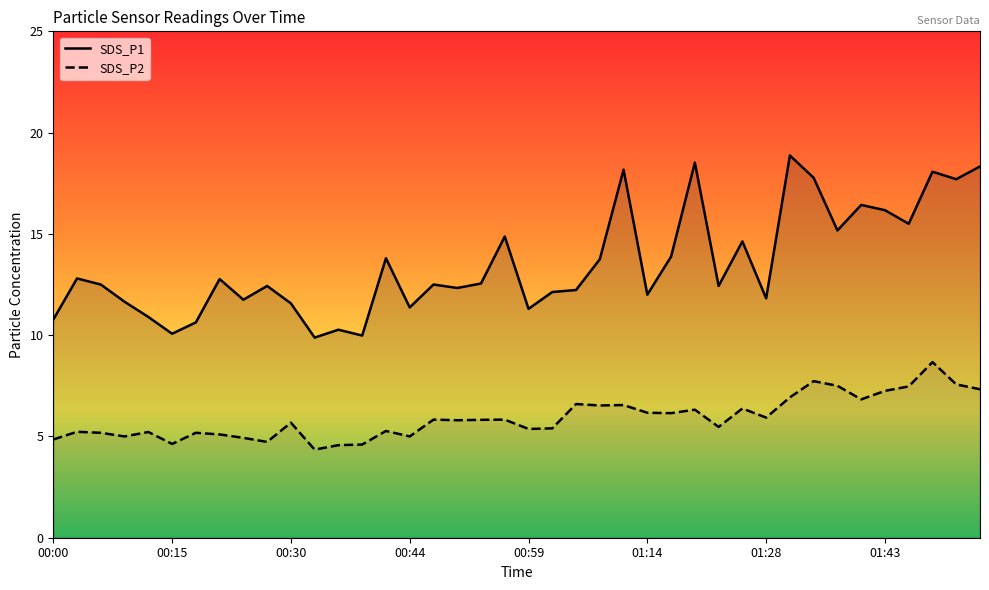

What is the minimum value for SDS_P2?

4.3